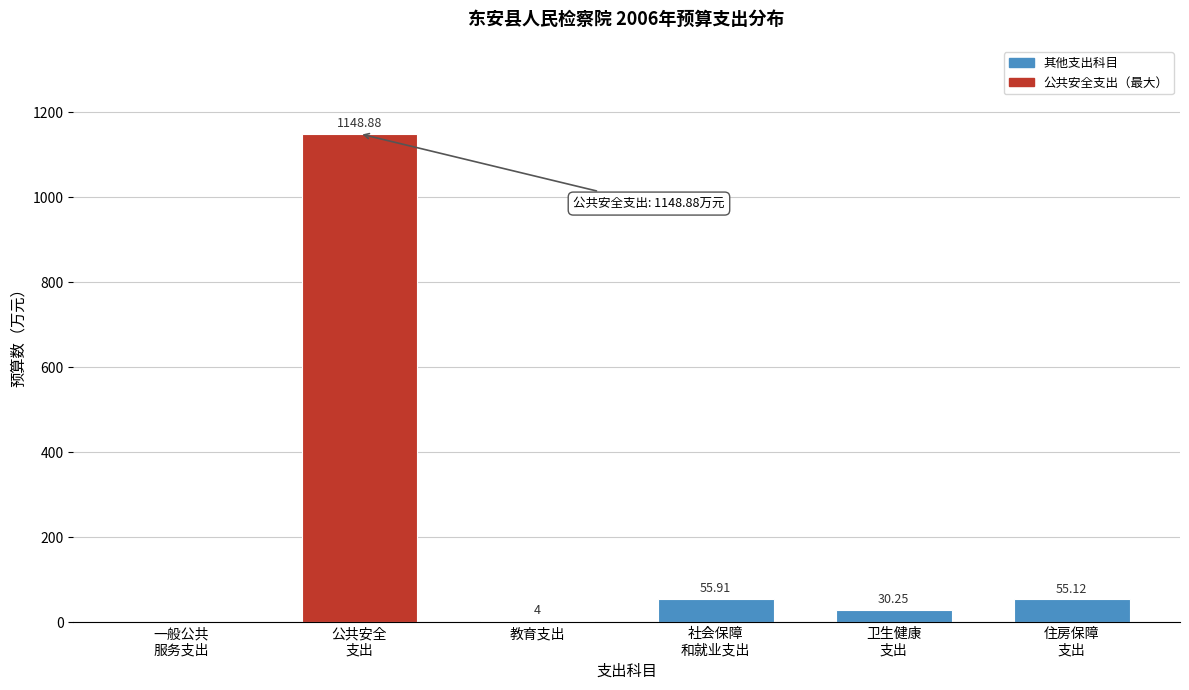

What is the sum of all values?

1294.2